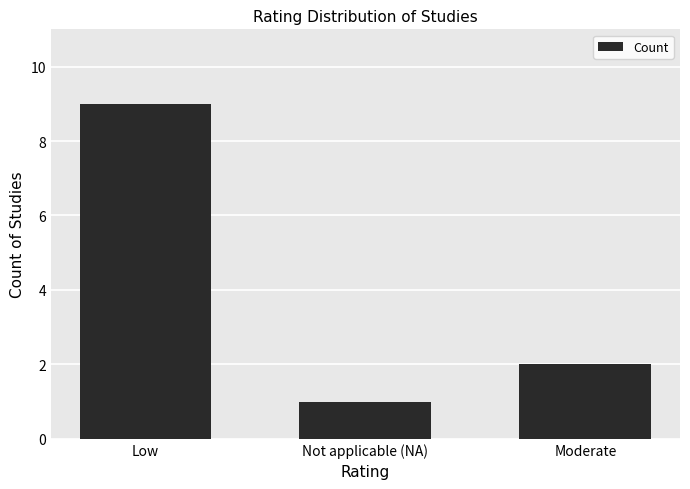

Is it true that the value at Not applicable (NA) is 1?

True